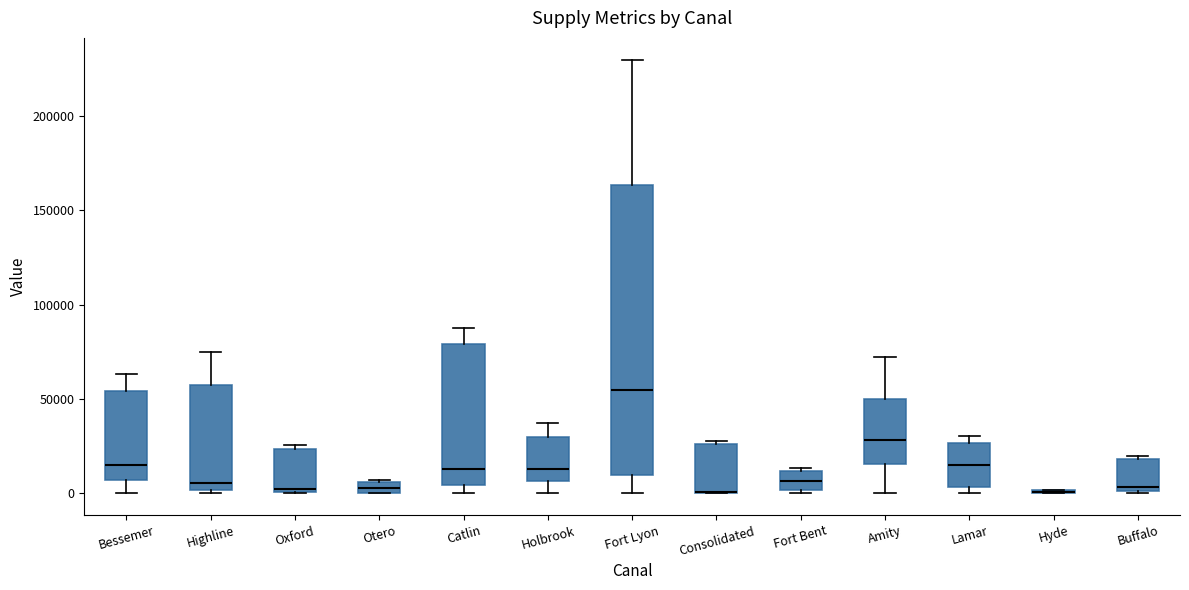

Which box is the tallest, from its lower edge to its upper edge?

Fort Lyon